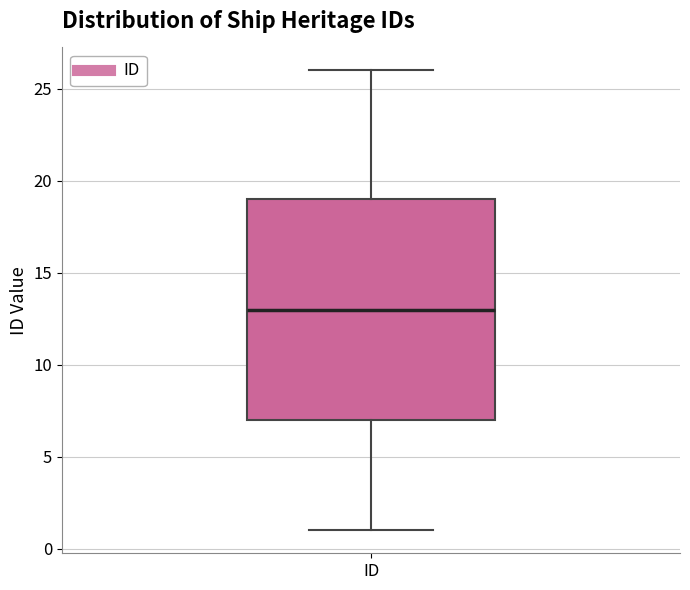

Where is the upper edge of the box for ID on the y-axis? The values are not printed on the chart, so give them approximately, as read against the axis.

19